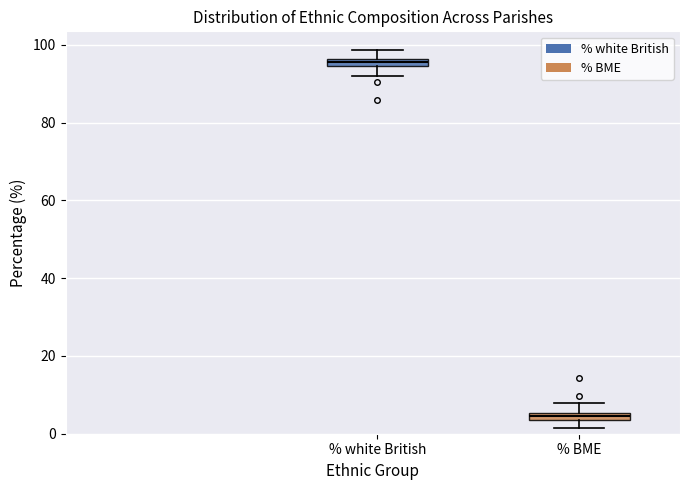

Where does the lower whisker of the box for % white British end on the y-axis? The values are not printed on the chart, so give them approximately, as read against the axis.

92